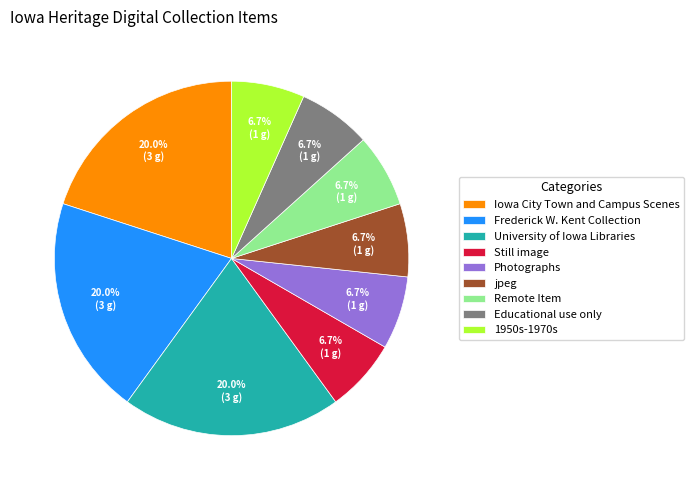

Do 1950s-1970s and University of Iowa Libraries together represent more than half of the pie?

No